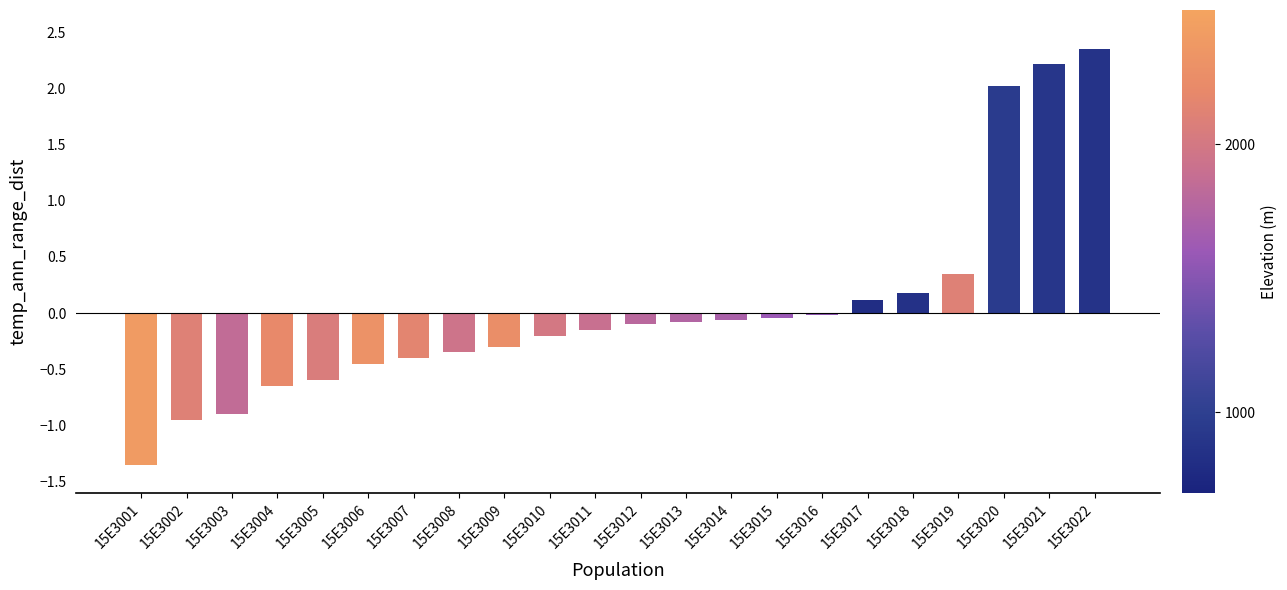

Does the chart contain any negative values?

Yes